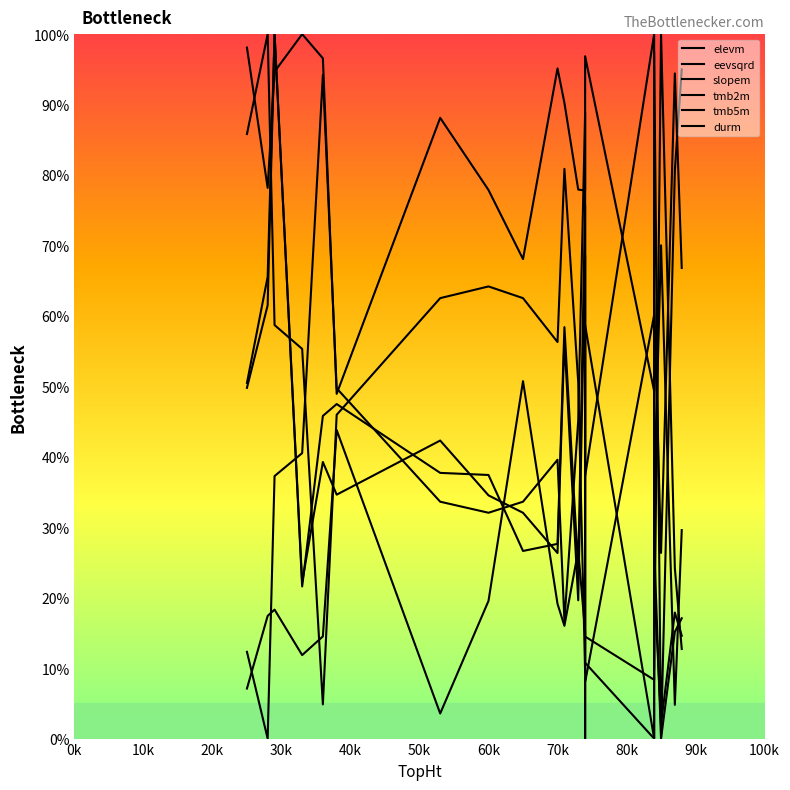

Reading left to right, extract all data points from this chart.

elevm: 12.3	0.0	37.3	40.5	94.2	49.7	33.6	32.1	33.6	39.6	16.7	45.1	88.9	39.7	37.2	100.0	33.8	70.0	4.8	29.6
eevsqrd: 85.8	100.0	58.7	55.3	4.9	46.0	62.5	64.2	62.5	56.3	80.9	50.6	9.4	56.2	58.7	0.0	62.3	26.4	94.4	66.8
slopem: 7.1	17.4	18.3	11.9	14.5	43.8	3.6	19.5	50.7	19.1	16.0	26.7	15.2	0.0	8.0	60.1	9.9	100.0	24.2	12.7
tmb2m: 49.8	61.5	100.0	21.6	45.8	47.5	37.7	37.4	26.6	27.6	58.4	24.0	75.7	42.7	14.5	8.3	27.6	0.0	15.1	17.1
tmb5m: 50.5	65.5	100.0	22.2	39.3	34.6	42.3	34.5	32.1	26.3	56.7	19.6	68.6	44.1	10.8	0.0	22.7	2.1	17.9	14.6
durm: 98.1	78.2	94.7	100.0	96.6	48.9	88.1	77.9	68.1	95.1	90.2	77.9	77.8	92.1	96.9	49.3	97.5	0.0	80.6	95.0